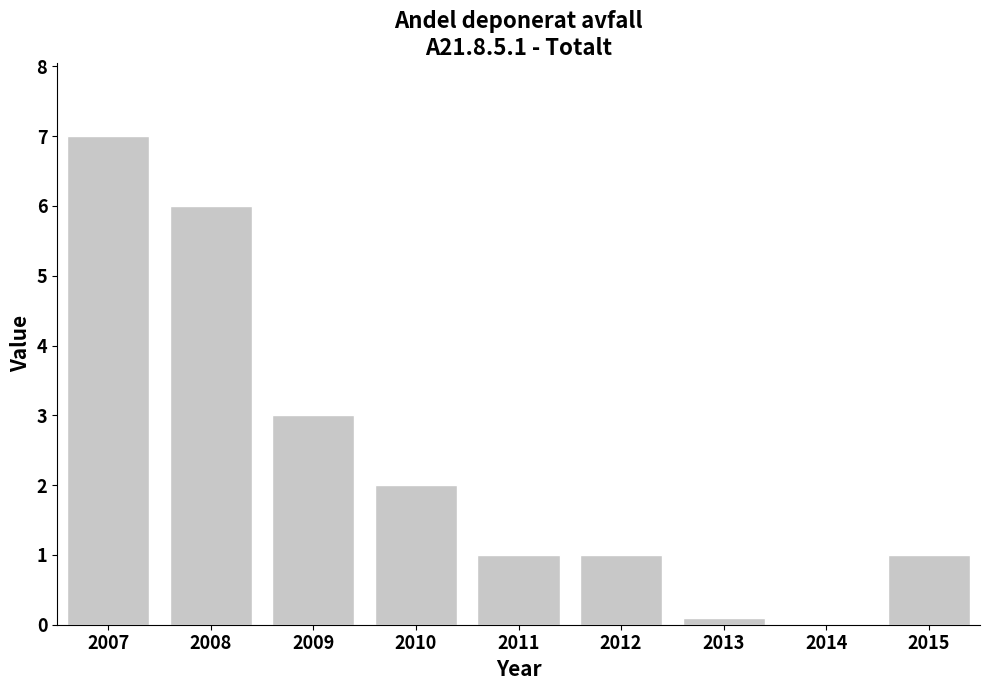

What is the difference between the values at 2015 and 2014?

1.0